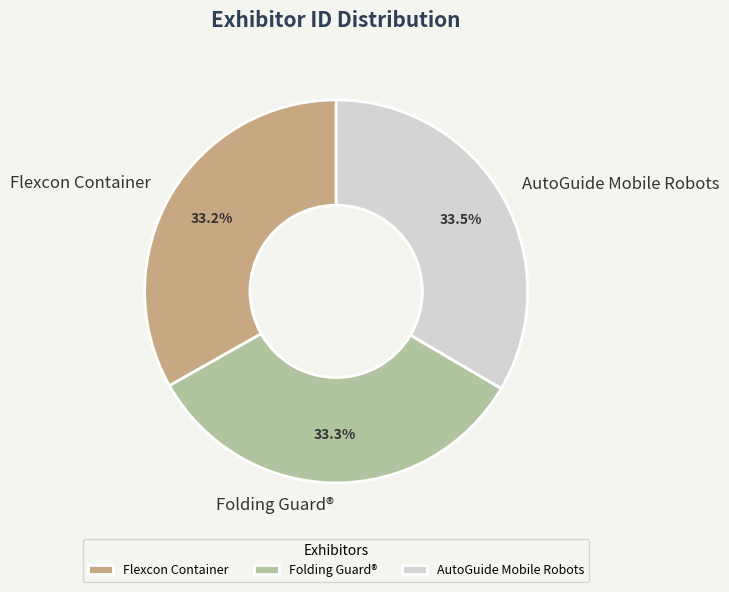

What percentage is the Folding Guard® slice, to the nearest percent?

33%